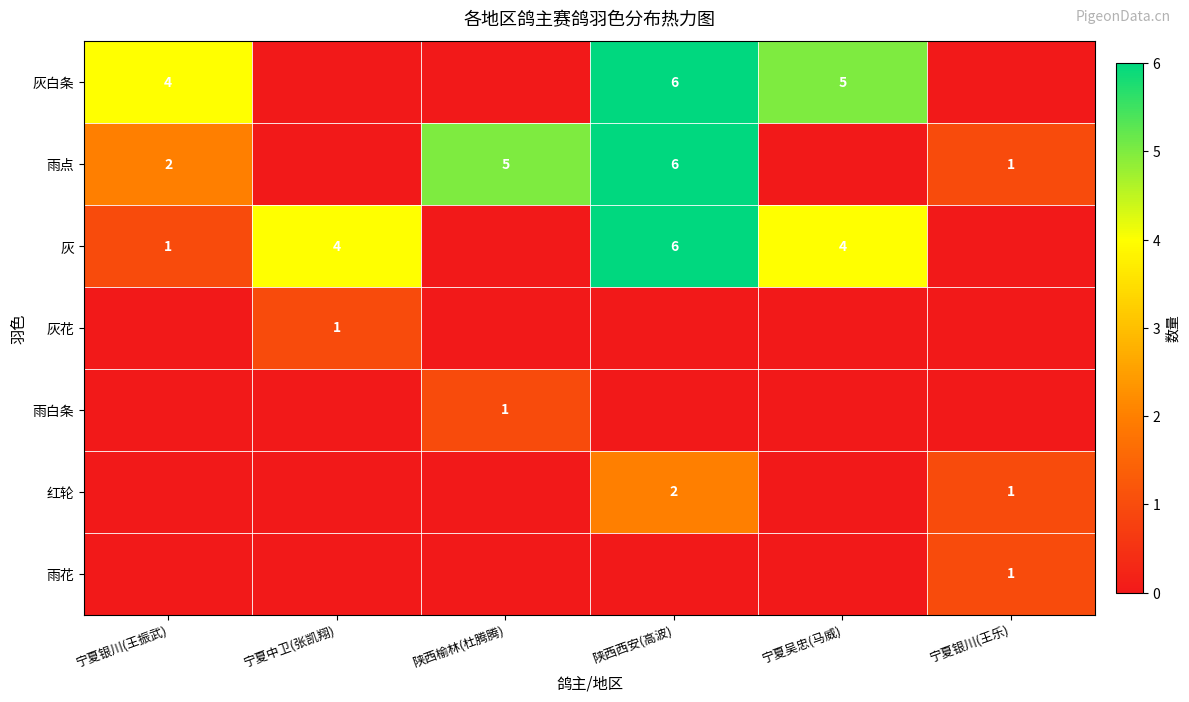

The value of 雨点 at 陕西西安(高波) is 9. True or false?

False